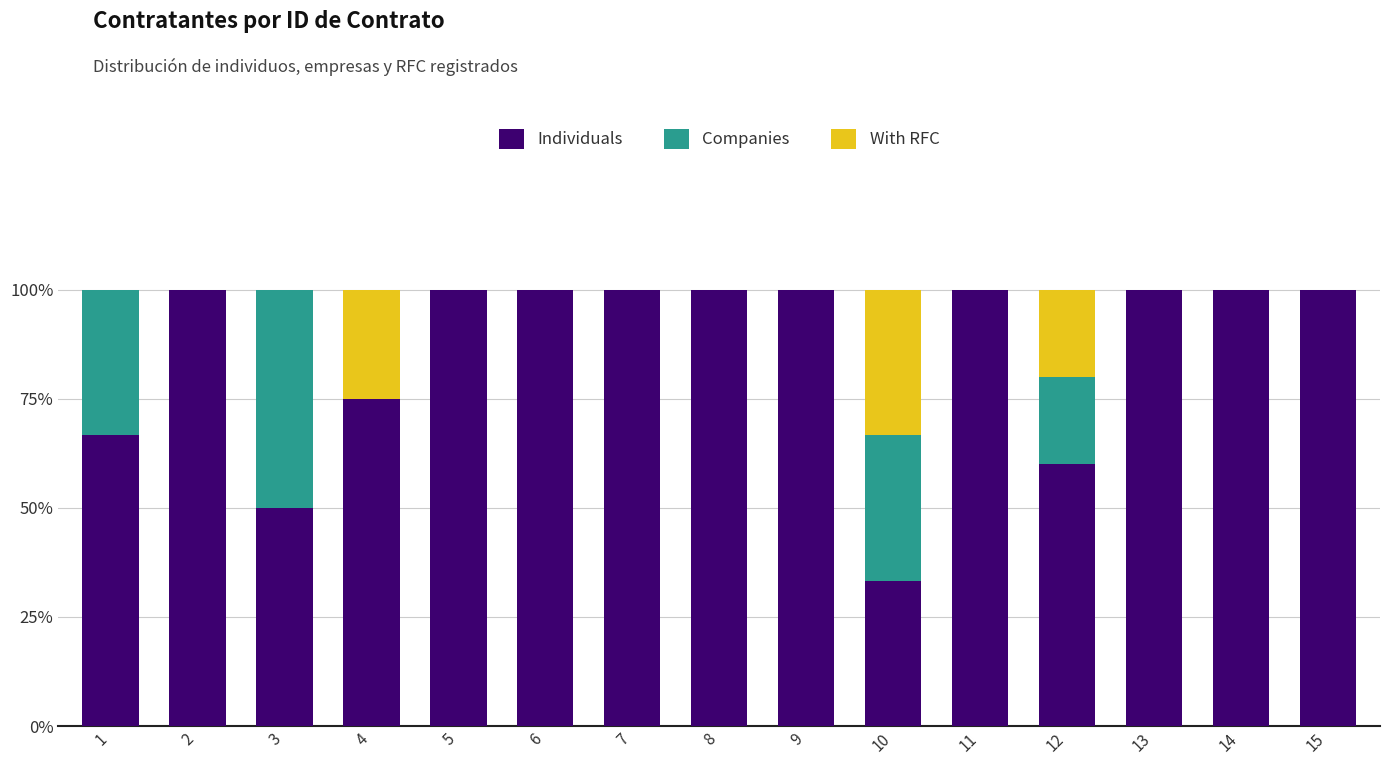

What is the sum of the Individuals values at 4 and 2?

175.0